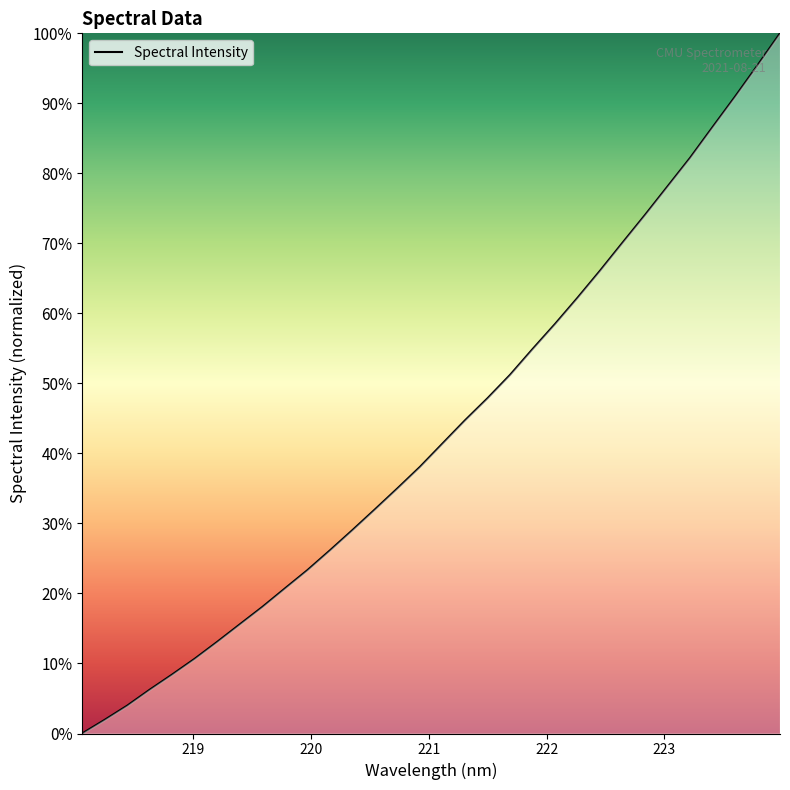

Is this an area chart (filled region under the line)?

Yes